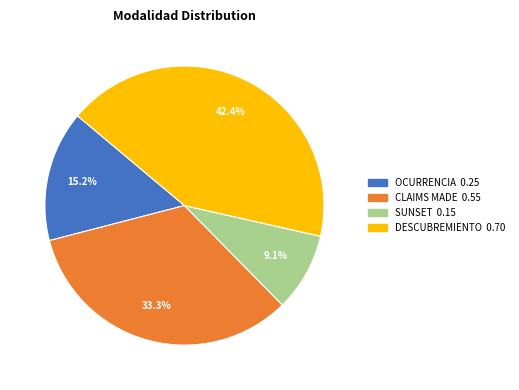

The CLAIMS MADE slice represents 25% of the pie. True or false?

False